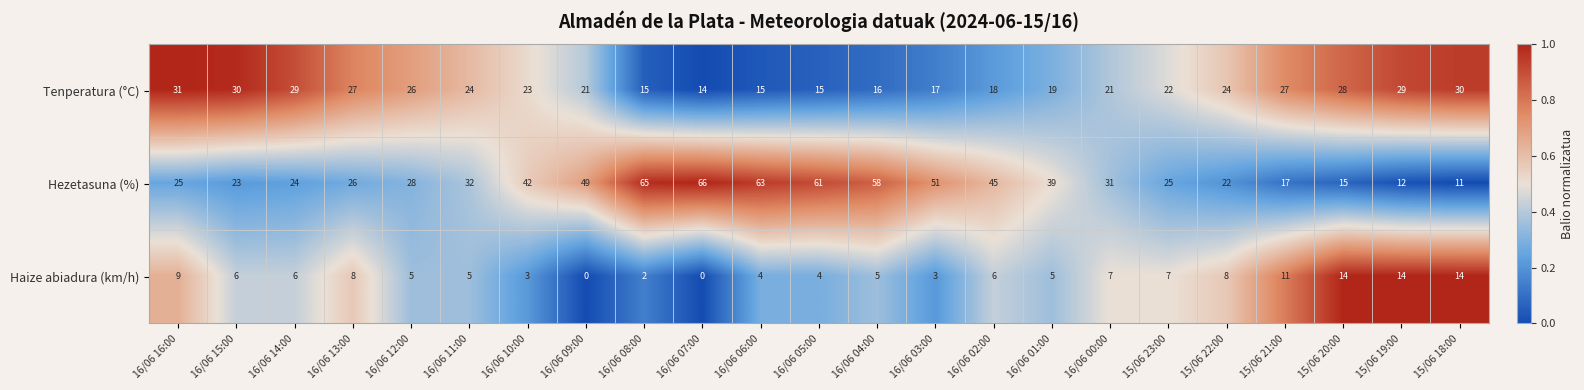

What is the sum of the Tenperatura (°C) values at 16/06 04:00 and 16/06 08:00?

31